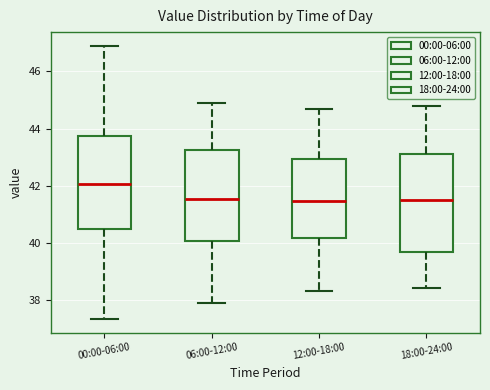

Where does the median line of the box for 00:00-06:00 sit on the y-axis? The values are not printed on the chart, so give them approximately, as read against the axis.

42.0